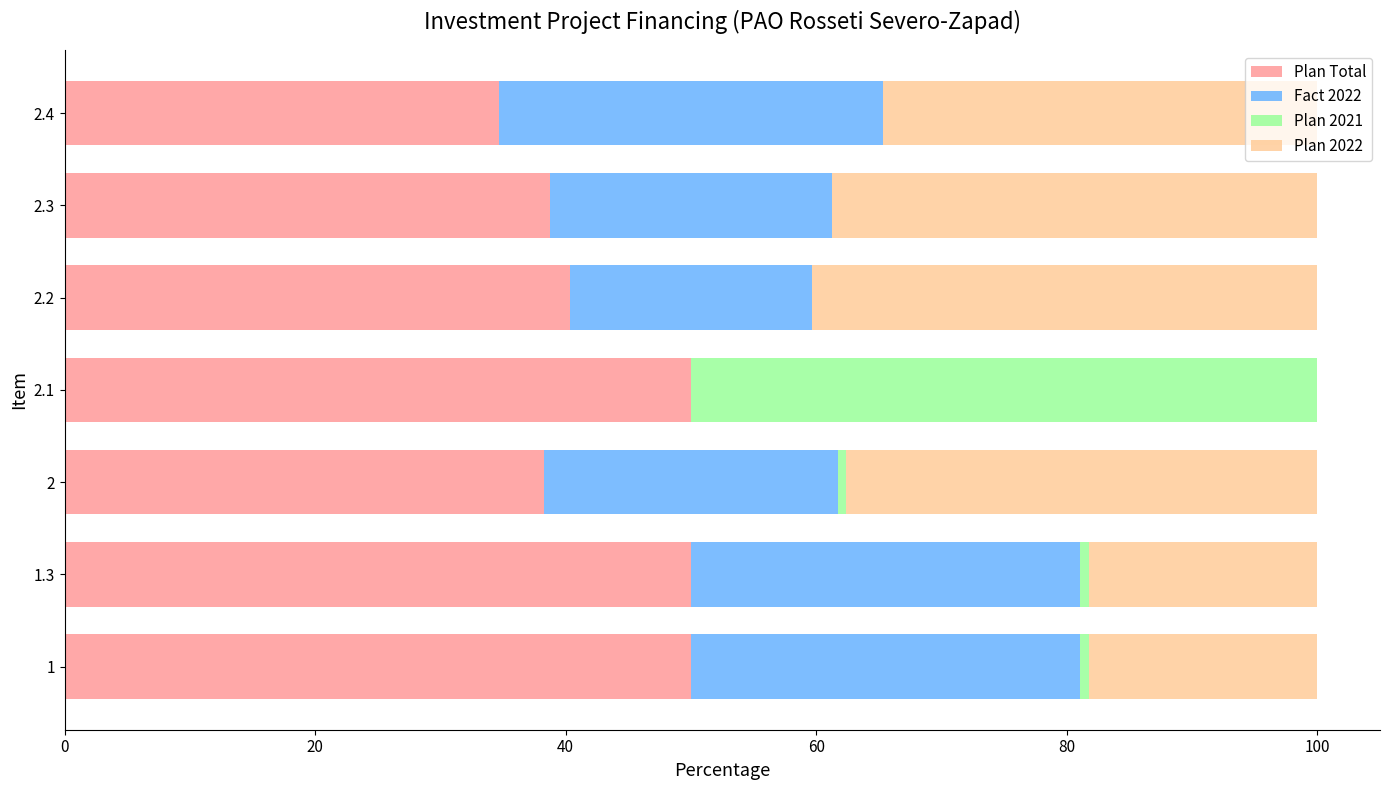

What is the maximum value for Plan Total?

50.0